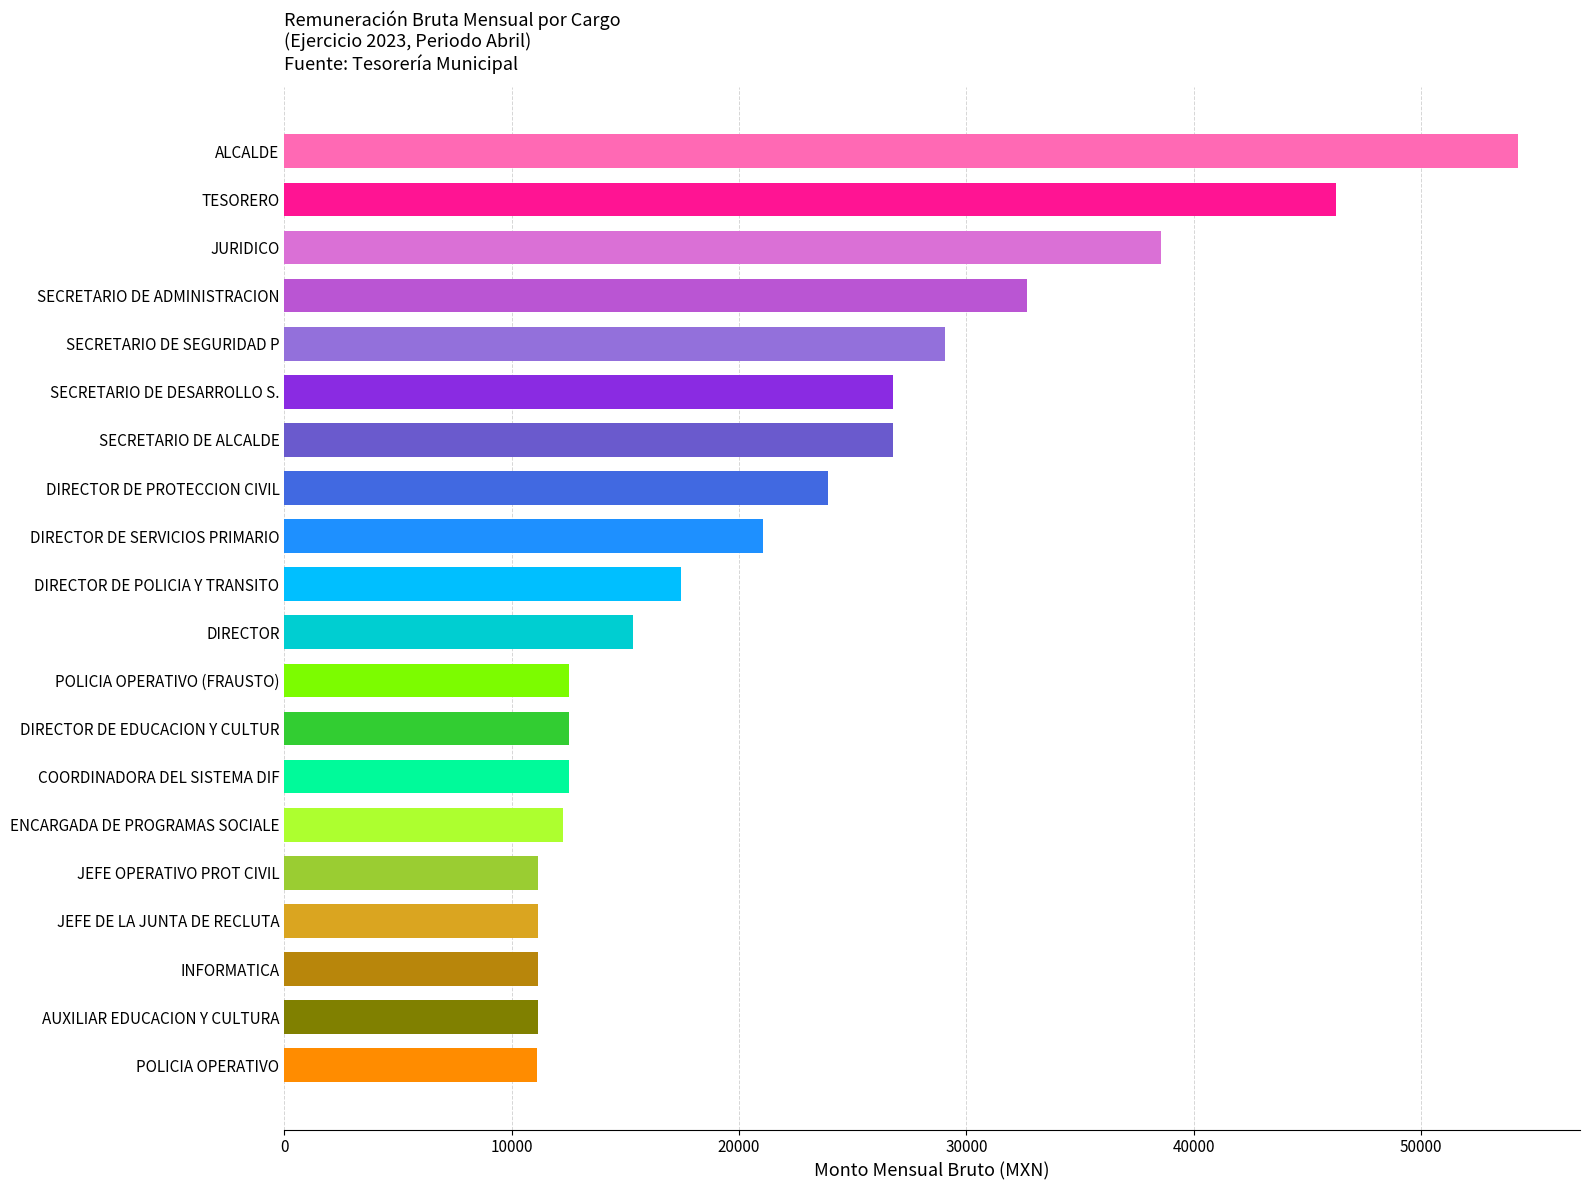

Between POLICIA OPERATIVO and JURIDICO, which is larger?

JURIDICO